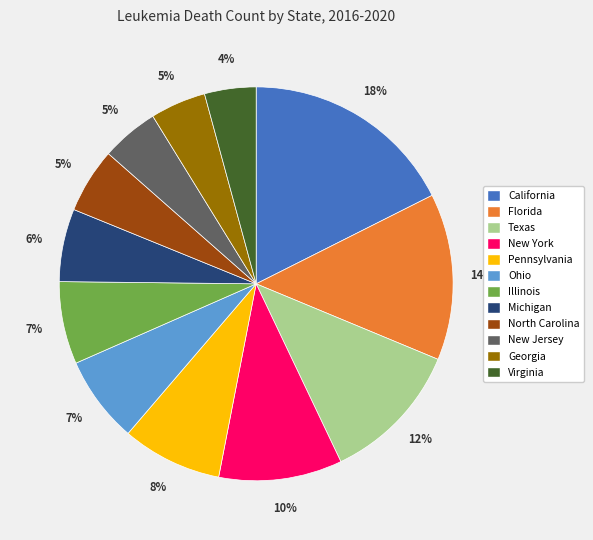

To the nearest percent, what portion does California represent?

18%